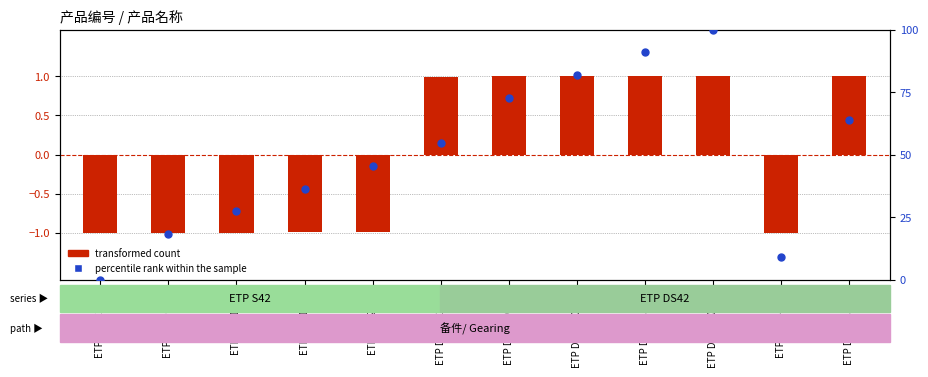

Which series contains the lowest Y value?

transformed count